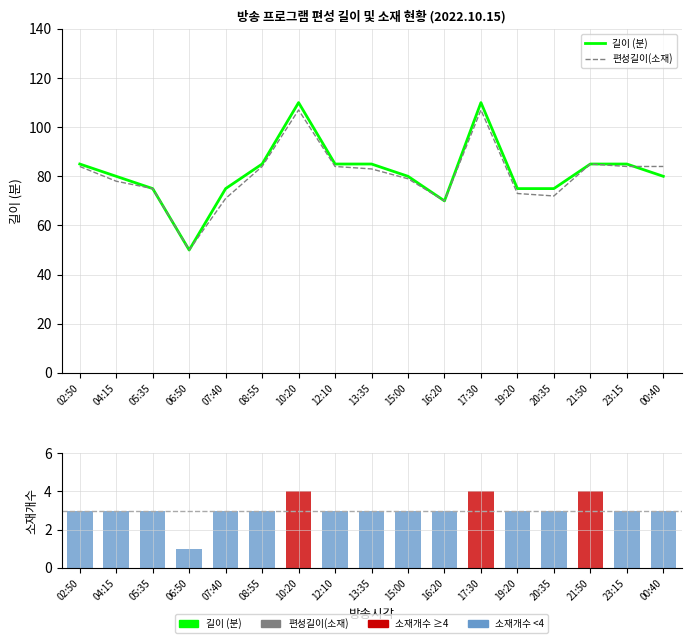

Which category has the highest value in the 편성길이(소재) series?

10:20